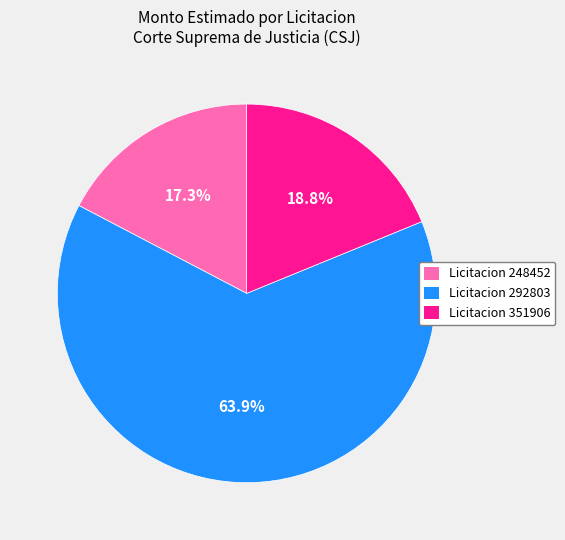

To the nearest percent, what portion does Licitacion 248452 represent?

17%